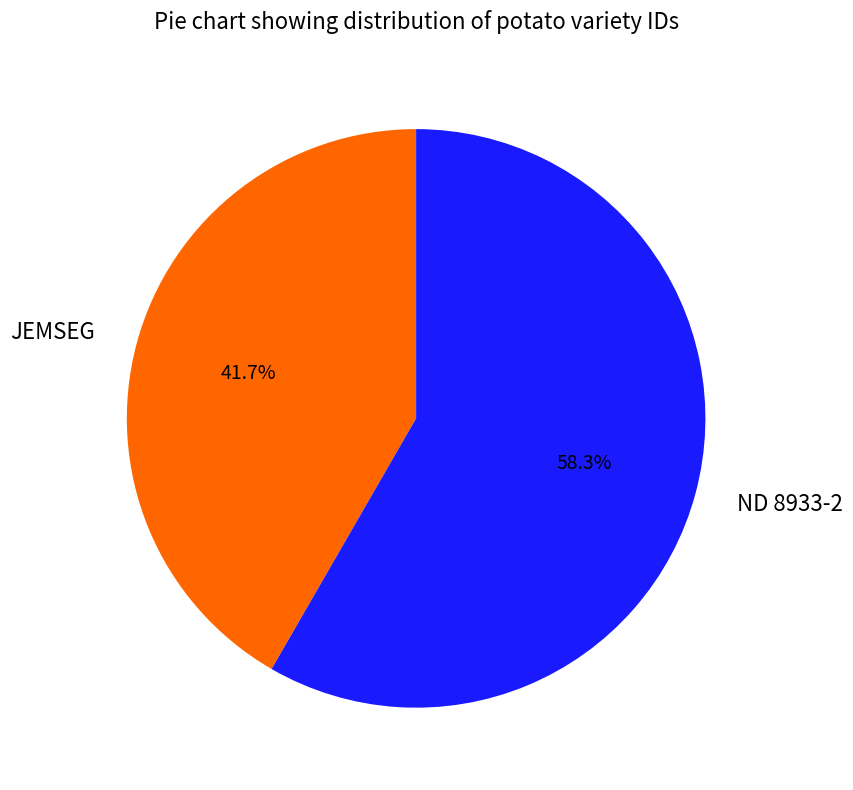

Which slice is the largest?

ND 8933-2